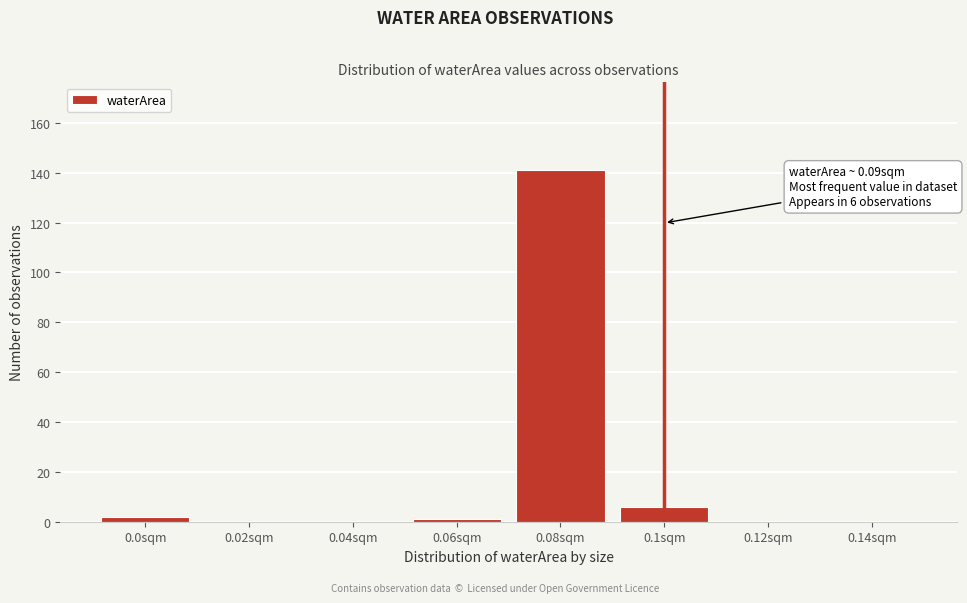

Reading left to right, transcribe all the data shown in this chart.

0.0sqm=2	0.02sqm=0	0.04sqm=0	0.06sqm=1	0.08sqm=141	0.1sqm=6	0.12sqm=0	0.14sqm=0